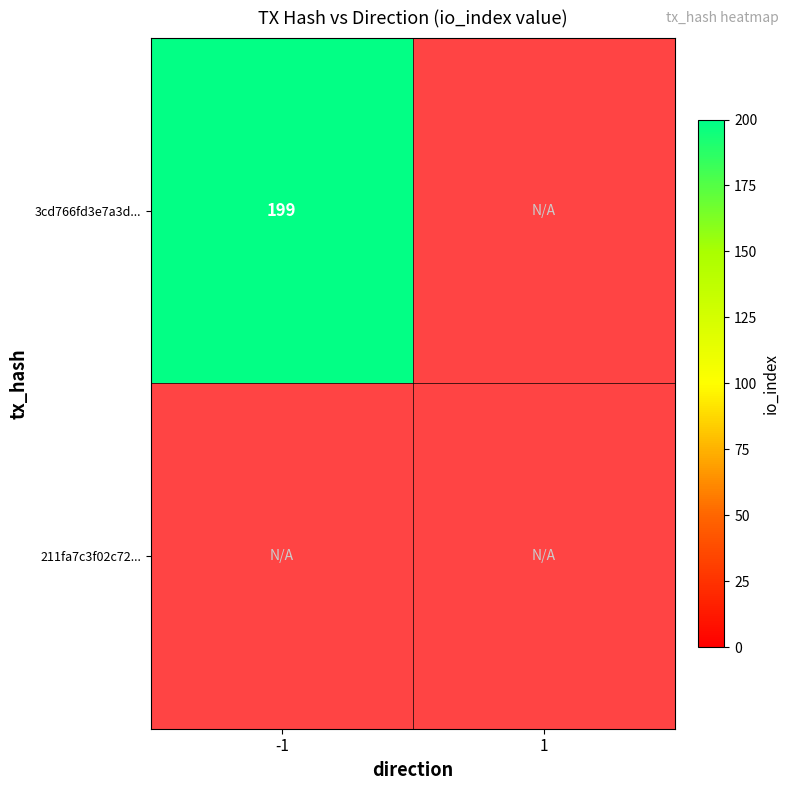

How many distinct data groups are displayed?

2